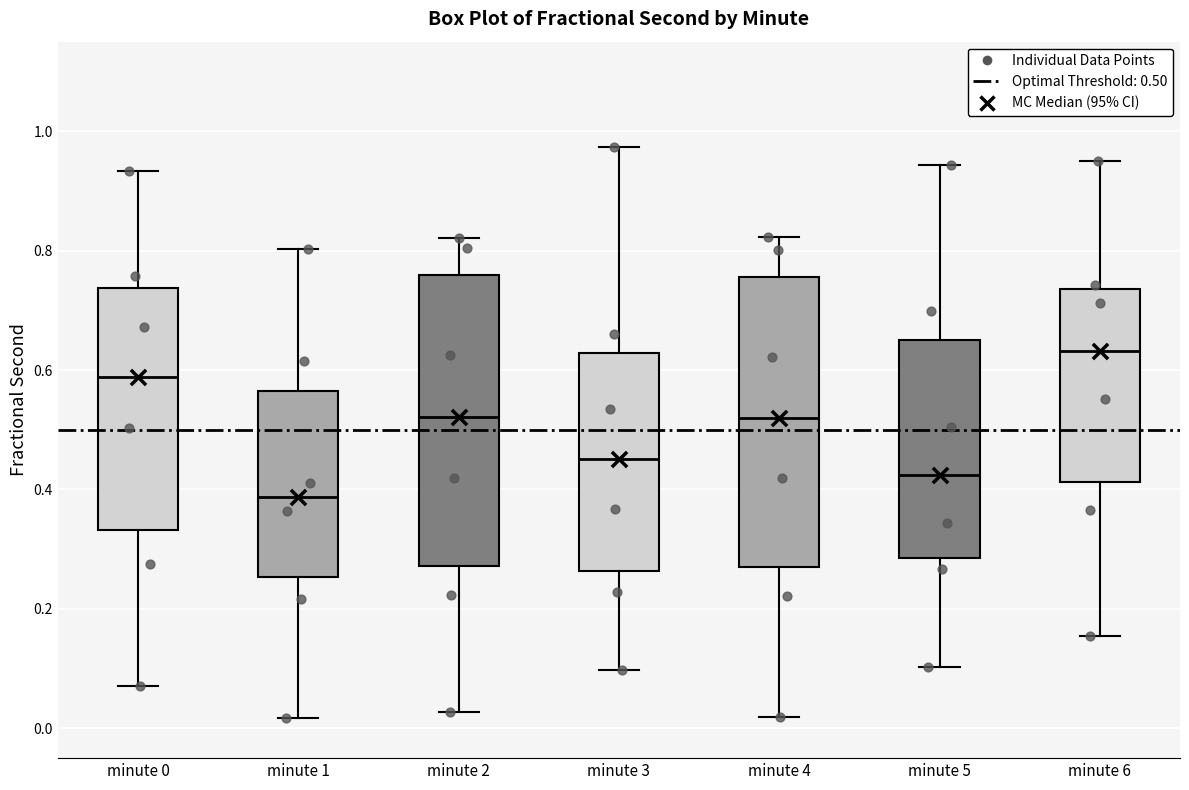

Reading left to right, read every box against the y-axis: the position of its median line, the range the box covers, and the ends of its whiskers. The values are not printed on the chart, so give them approximately, as read against the axis.

minute 0: median 0.58, box 0.34 to 0.74, whiskers 0.08 to 0.94
minute 1: median 0.38, box 0.26 to 0.56, whiskers 0.02 to 0.80
minute 2: median 0.52, box 0.28 to 0.76, whiskers 0.02 to 0.82
minute 3: median 0.46, box 0.26 to 0.62, whiskers 0.10 to 0.98
minute 4: median 0.52, box 0.28 to 0.76, whiskers 0.02 to 0.82
minute 5: median 0.42, box 0.28 to 0.66, whiskers 0.10 to 0.94
minute 6: median 0.64, box 0.42 to 0.74, whiskers 0.16 to 0.96